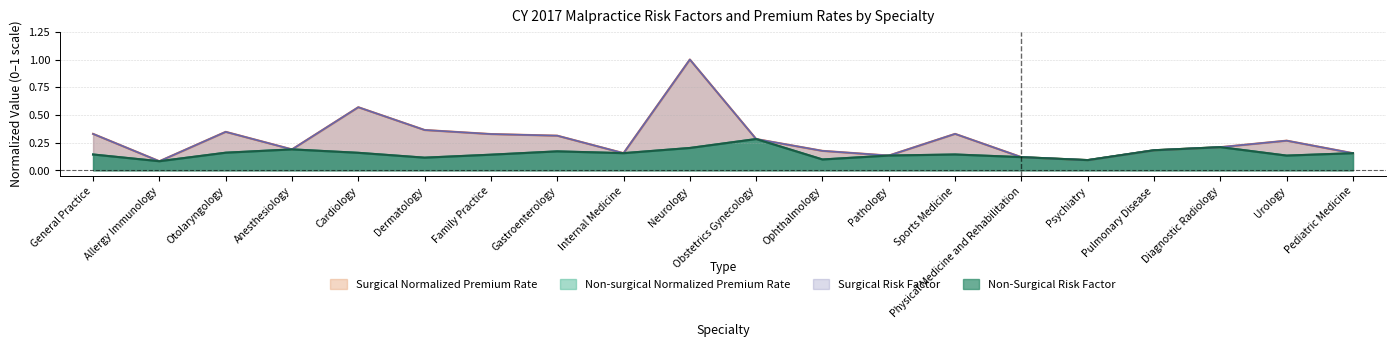

Which series has the largest range (max minus min)?

Surgical Risk Factor